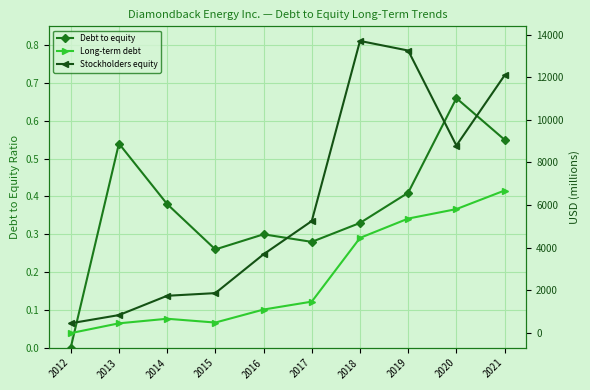

True or false: Stockholders equity and Debt to equity intersect in this chart.

False